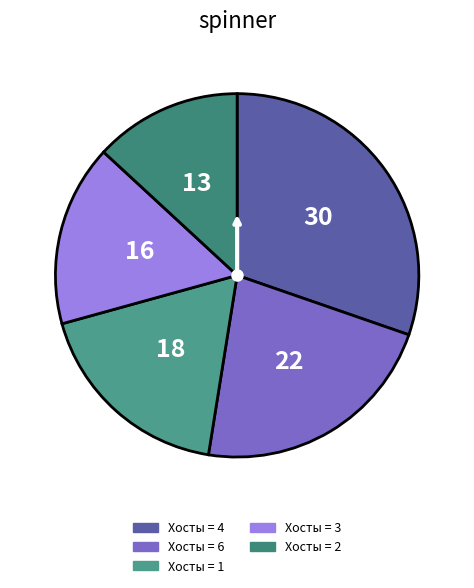

Does any single category account for the majority?

No